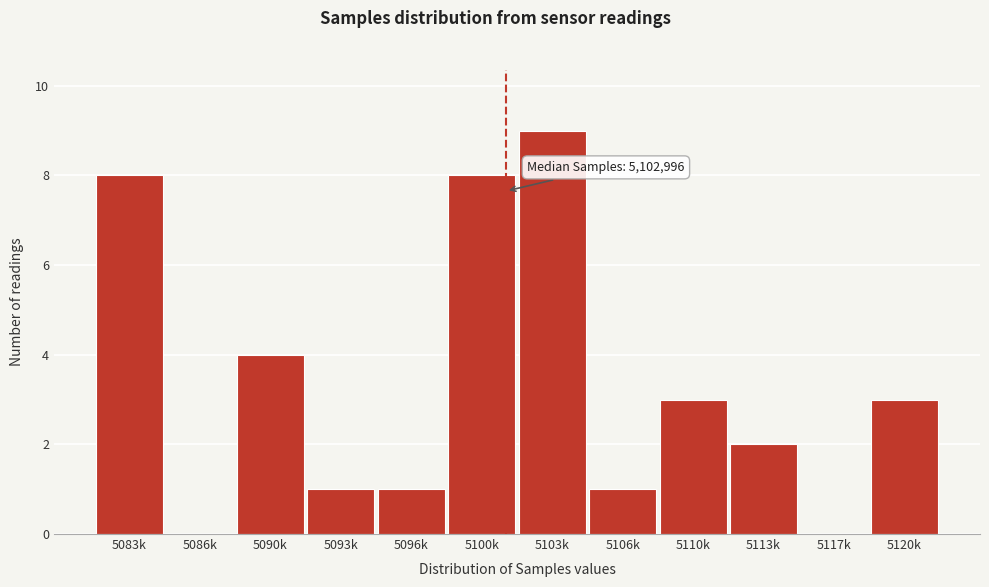

Reading left to right, extract all data points from this chart.

5083k=8	5086k=0	5090k=4	5093k=1	5096k=1	5100k=8	5103k=9	5106k=1	5110k=3	5113k=2	5117k=0	5120k=3